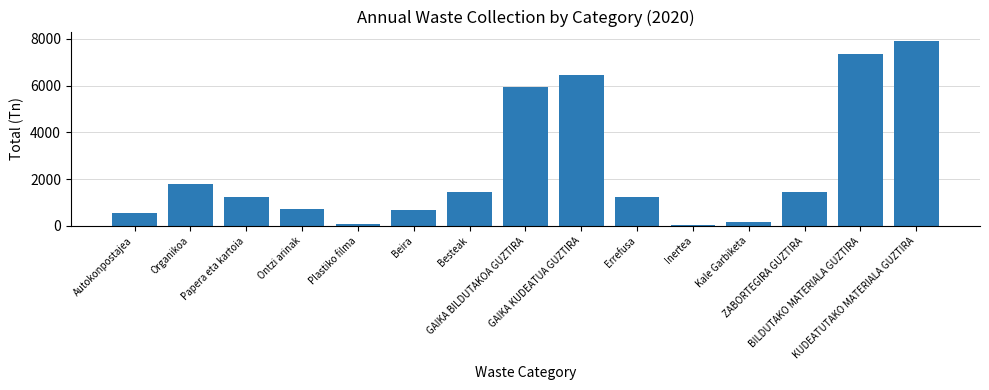

What is the difference between the second highest and minimum values?

7318